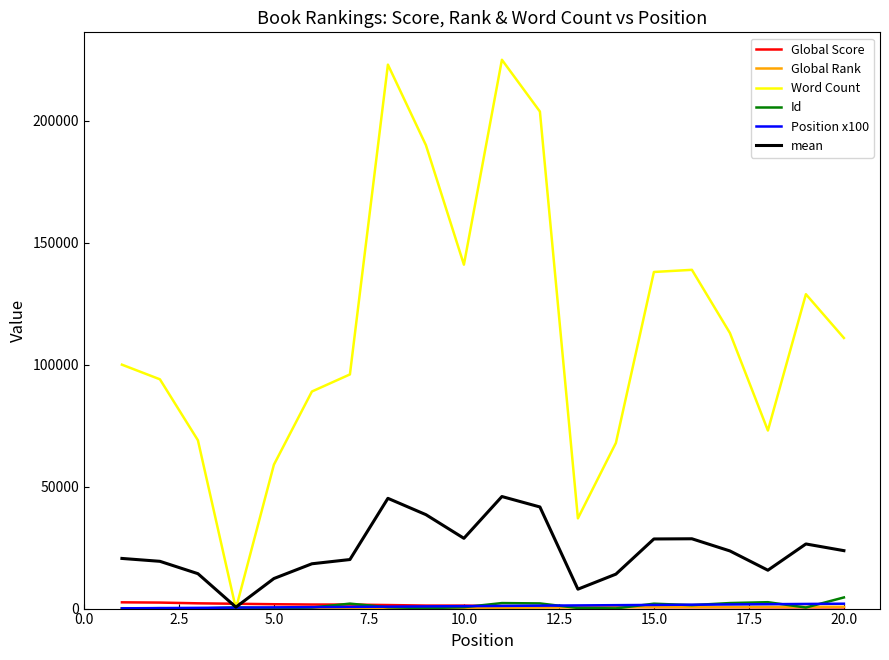

Which series has the largest total across all categories?

Word Count